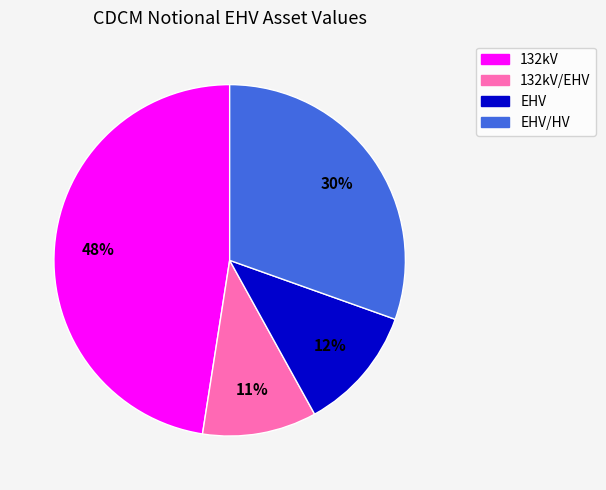

To the nearest percent, what is the average slice percentage?

25%